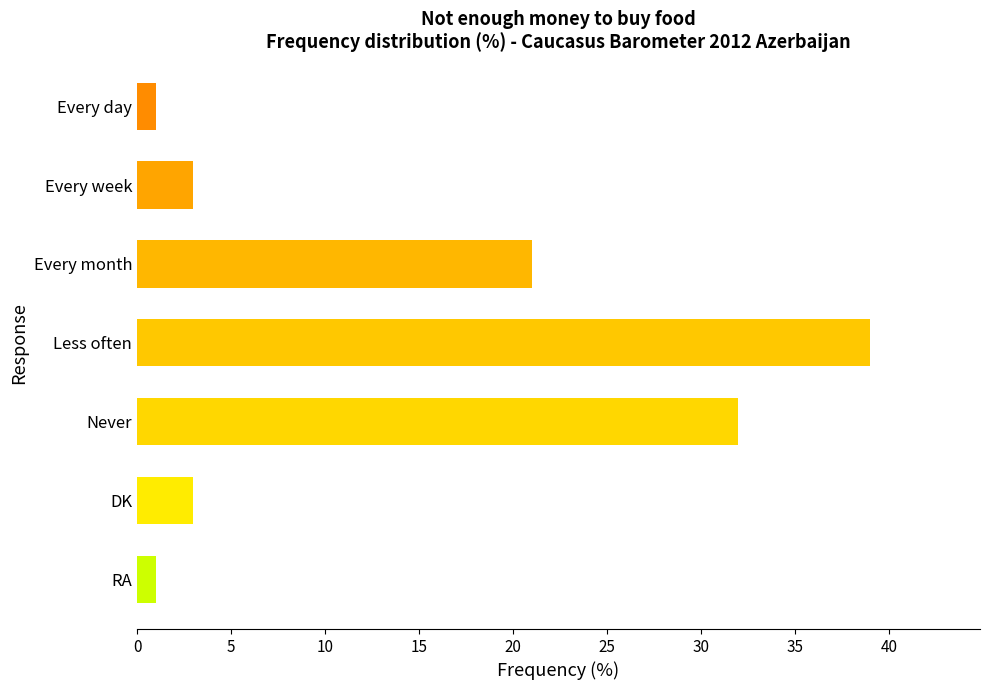

What is the change in value from Every day to Never?

+31